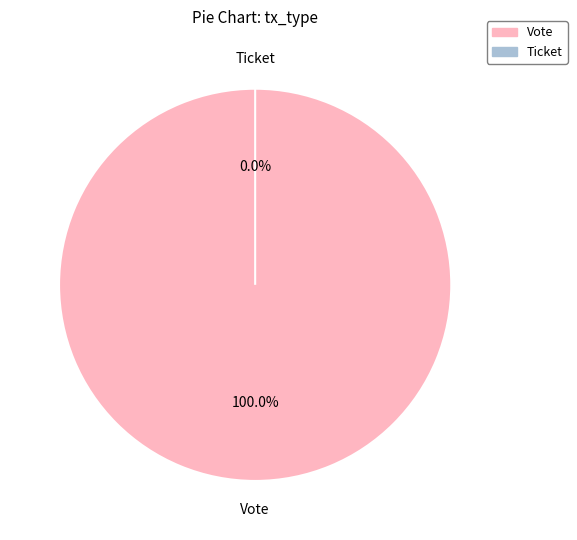

Combined, what portion of the pie is Ticket and Vote?

100.0%